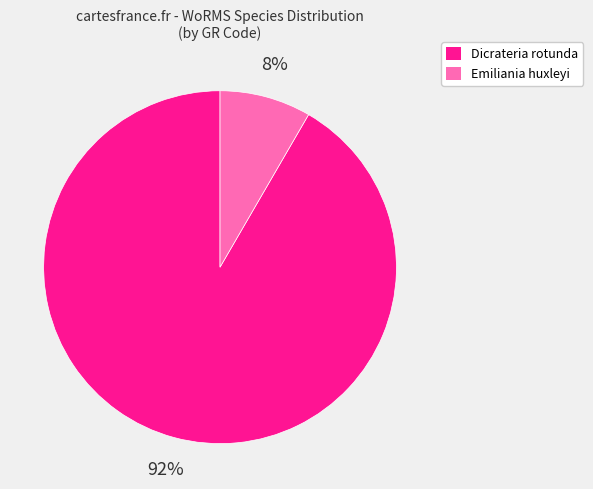

Does any single category account for the majority?

Yes